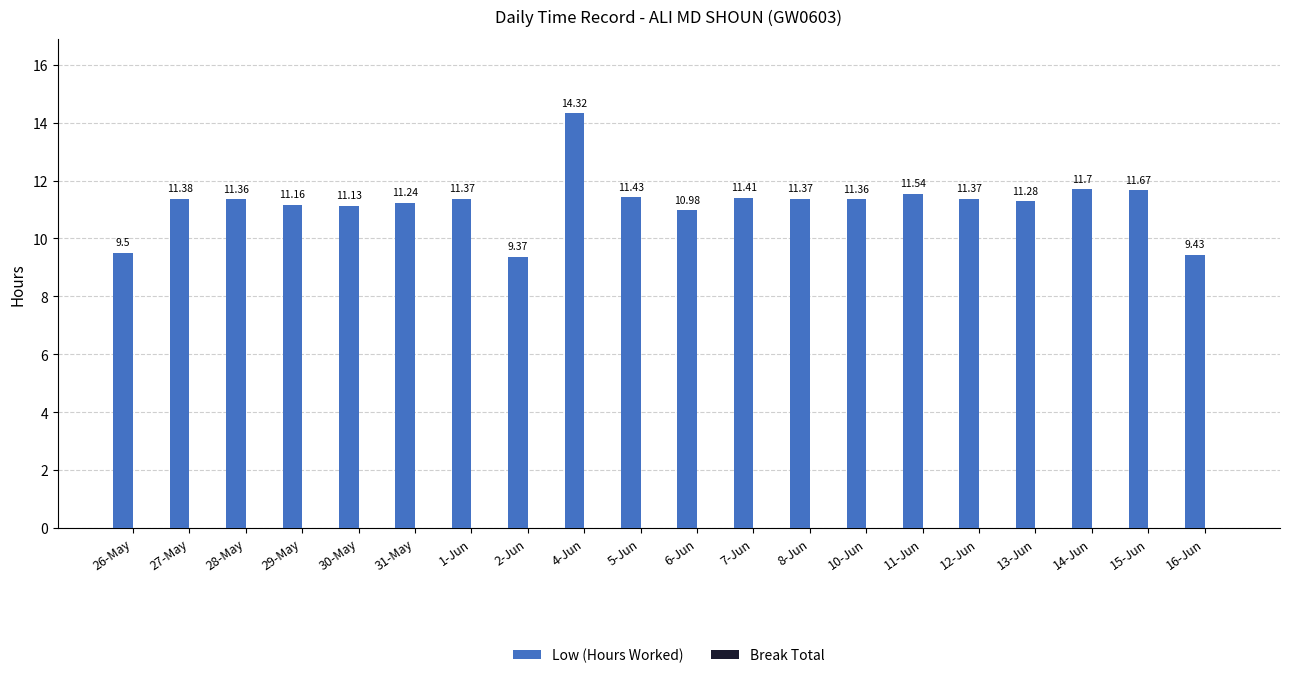

What is the change in value from 31-May to 14-Jun?

+0.5